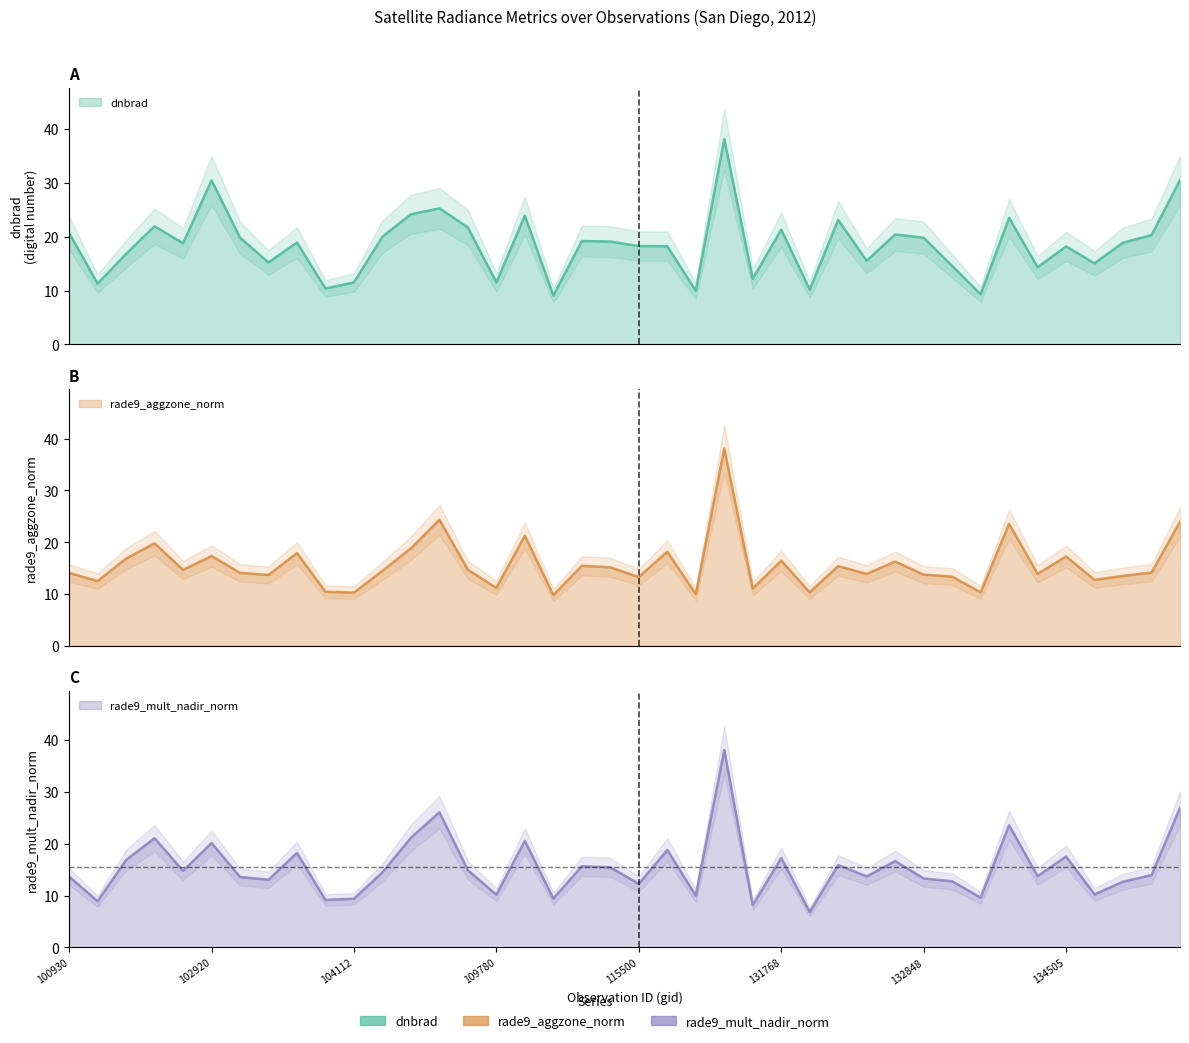

What is the difference between the highest and lowest values at 131961?

7.7